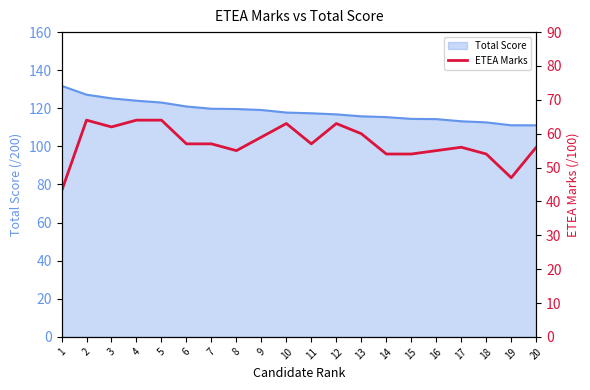

The Total Score series shows 161.0 at 12. True or false?

False